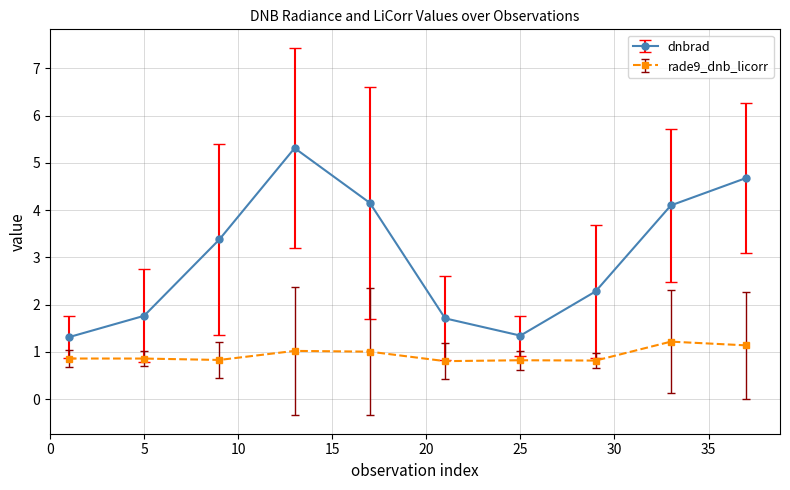

How many lines are shown in the chart?

2